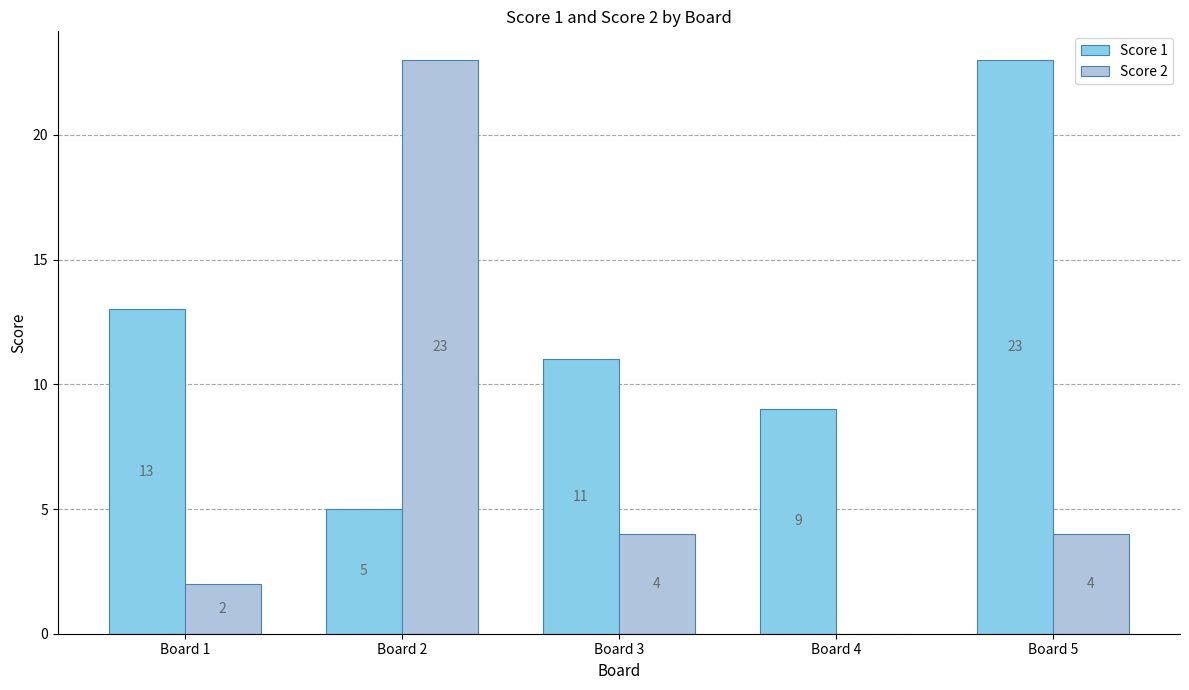

Is the value of Score 2 at Board 1 greater than the value of Score 1 at Board 5?

No